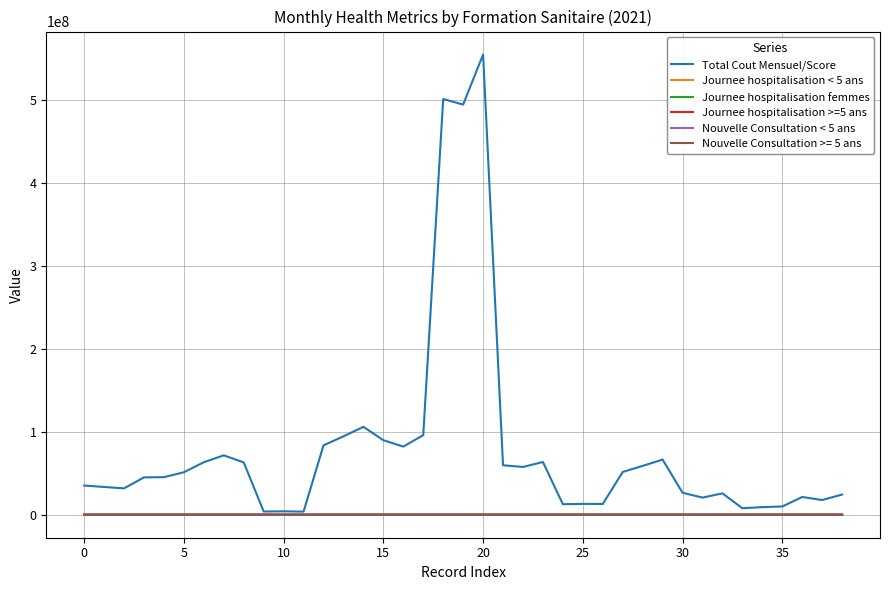

Which series has the largest total across all categories?

Total Cout Mensuel/Score